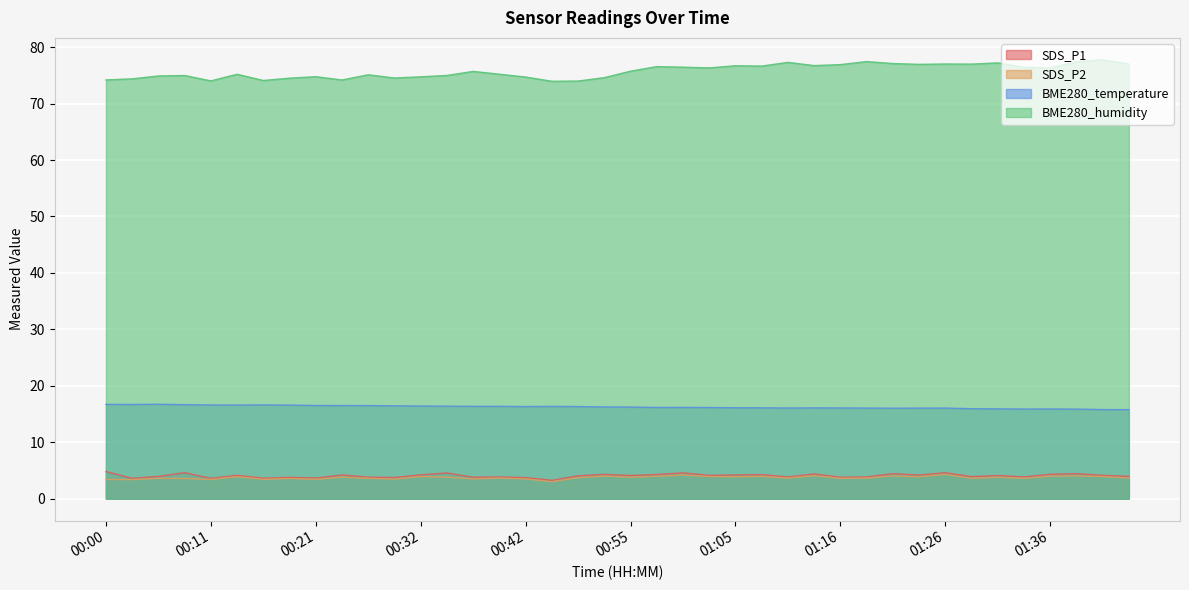

How many lines are shown in the chart?

4